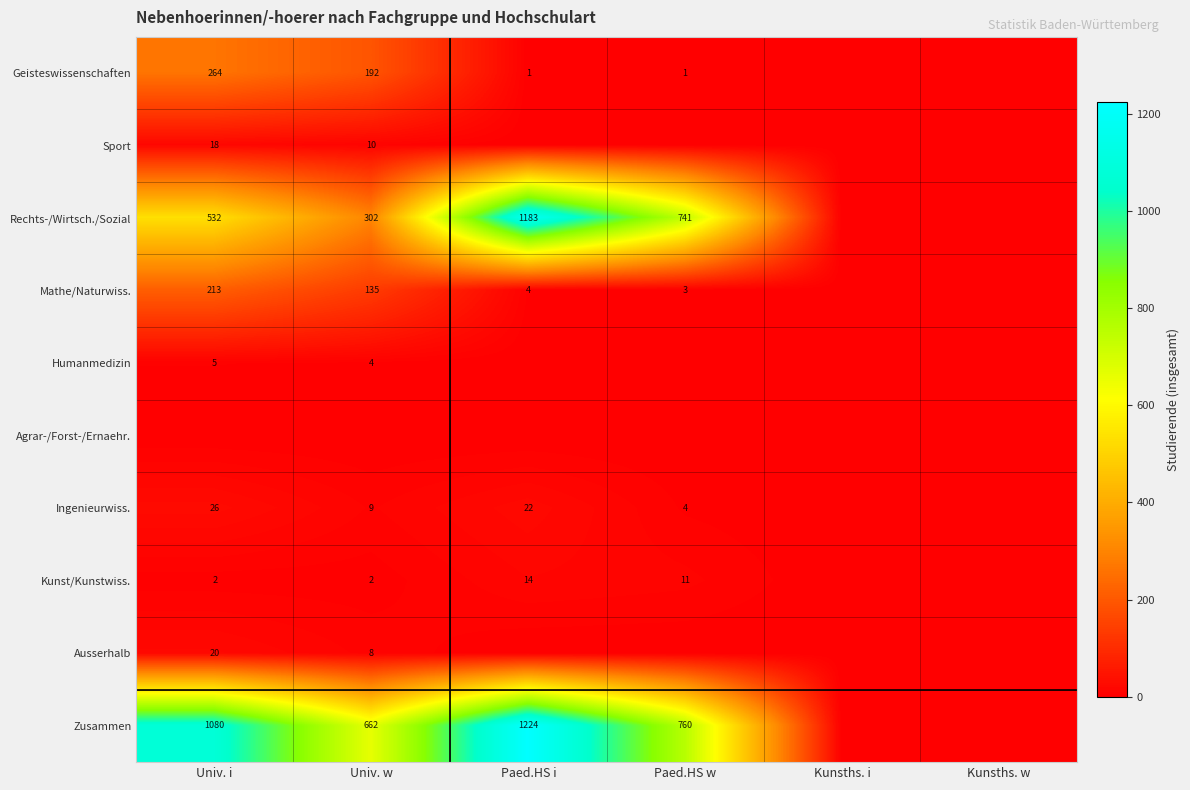

Is the value of Sport at Univ. i greater than the value of Kunst/Kunstwiss. at Univ. i?

Yes